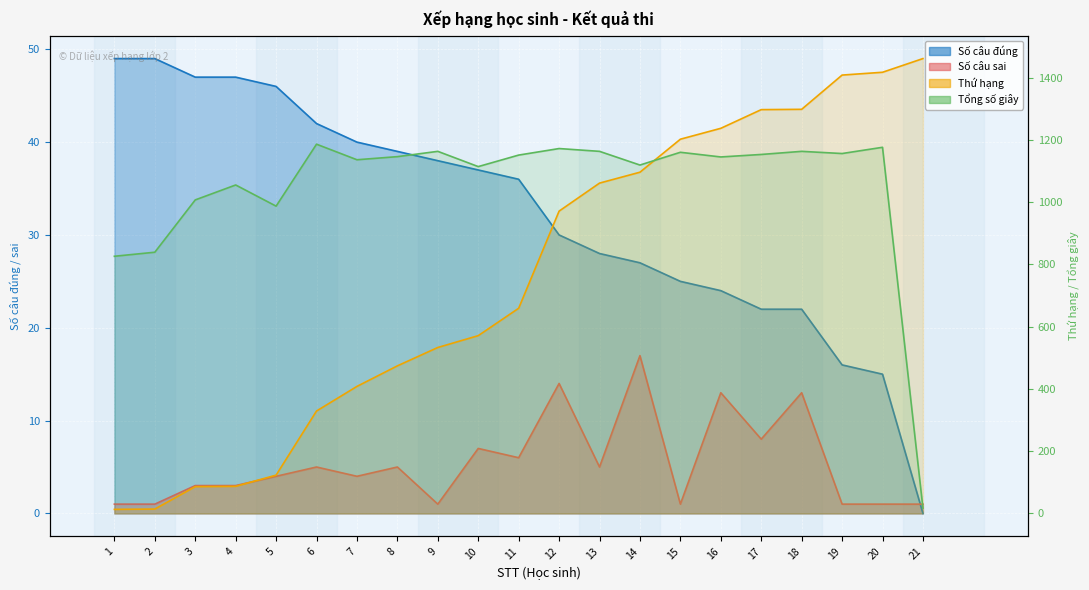

What are all the series names shown in the legend?

Số câu đúng, Số câu sai, Tổng số giây, Thứ hạng